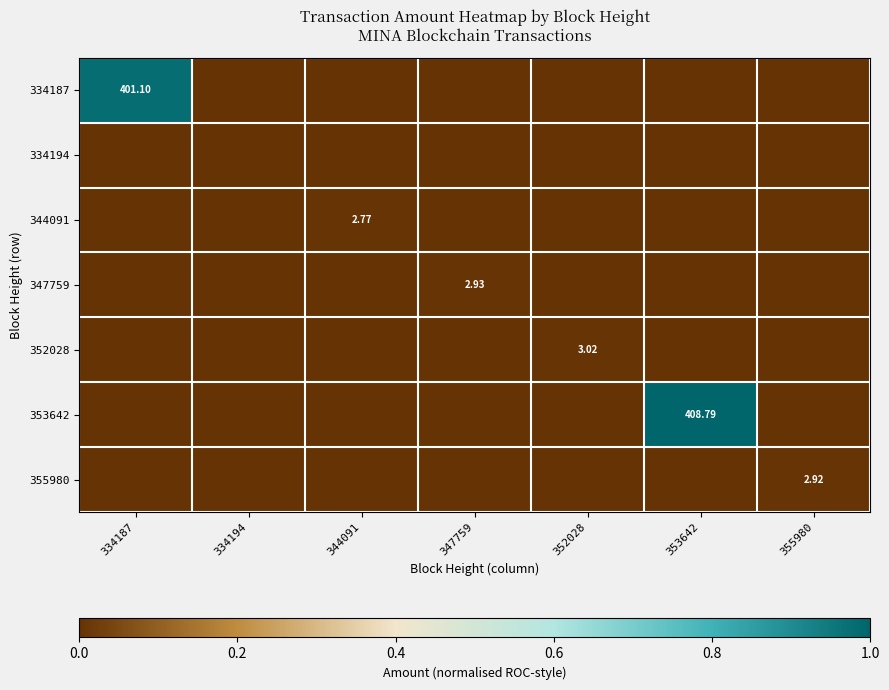

How many categories are shown in the chart?

7